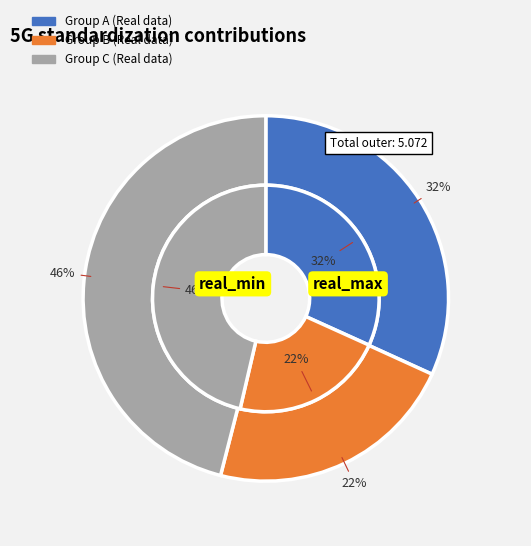

Is there a majority slice in this chart?

No